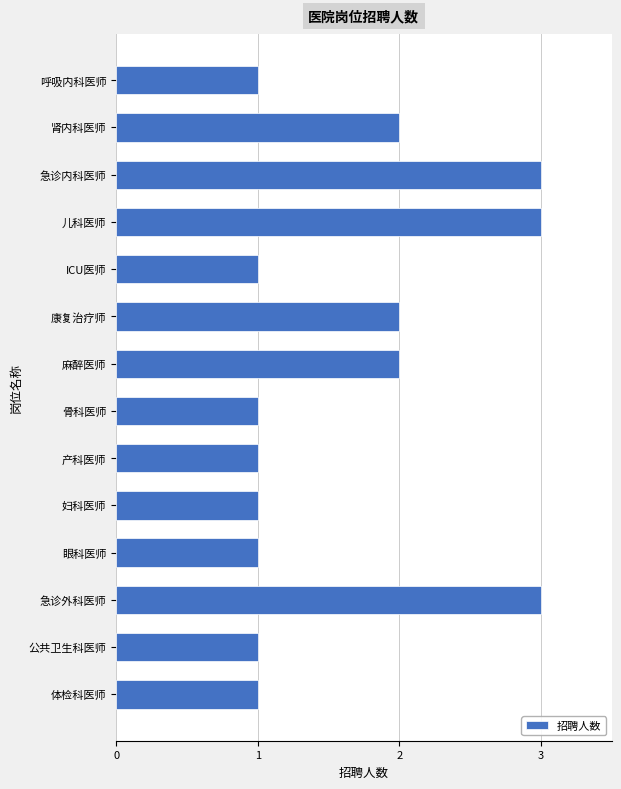

What is the change in value from 麻醉医师 to 急诊内科医师?

+1